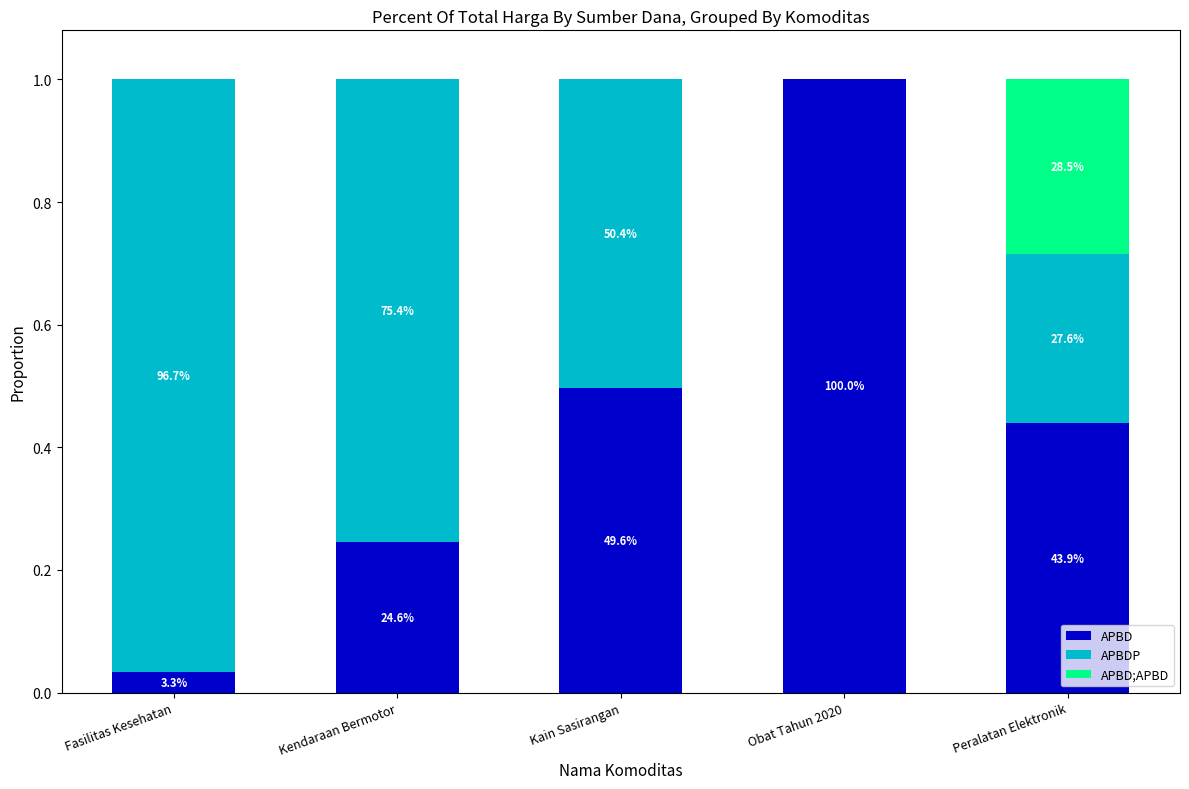

What is the sum of the APBDP values at Kain Sasirangan and Obat Tahun 2020?

0.5